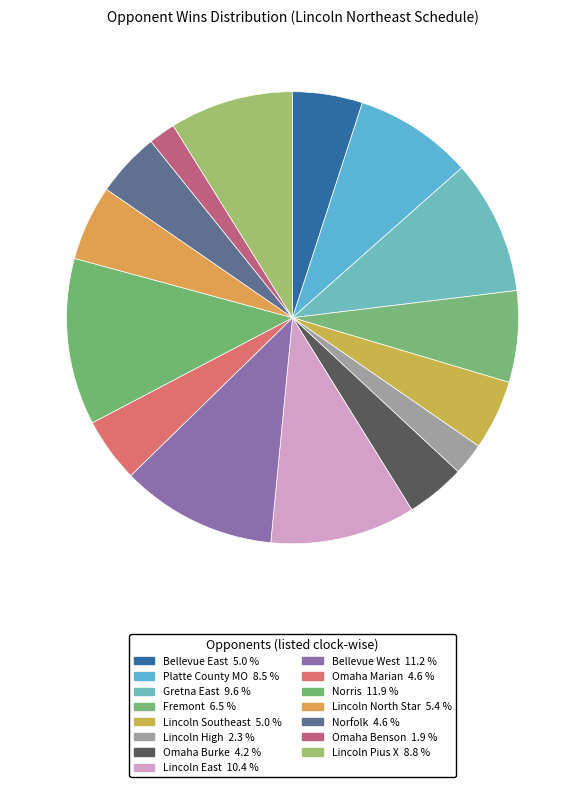

Count the number of slices in the pie.

15